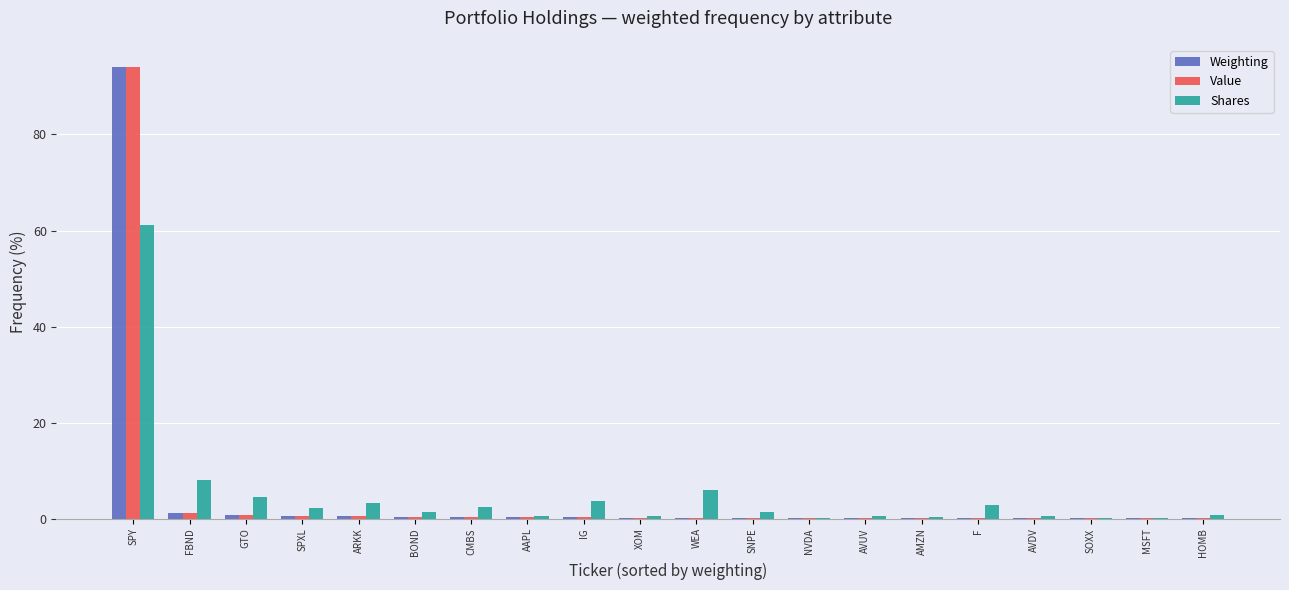

Which category has the highest value in the Value series?

SPY